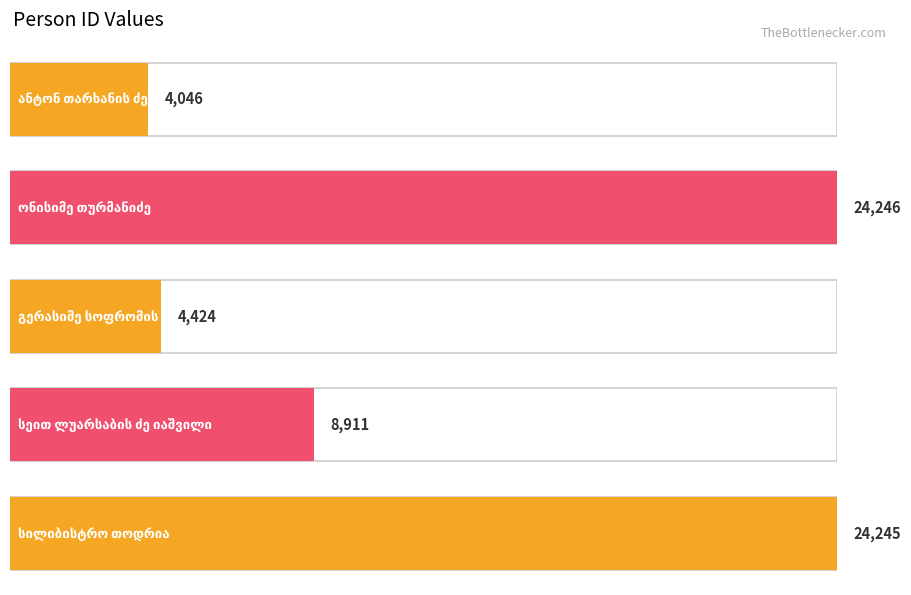

Reading right to left, extract all data points from this chart.

სილიბისტრო თოდრია=24245	სეით ლუარსაბის ძე იაშვილი=8911	გერასიმე სოფრომის ძე იმნაიშვილი=4424	ონისიმე თურმანიძე=24246	ანტონ თარხანის ძე თხელიძე=4046